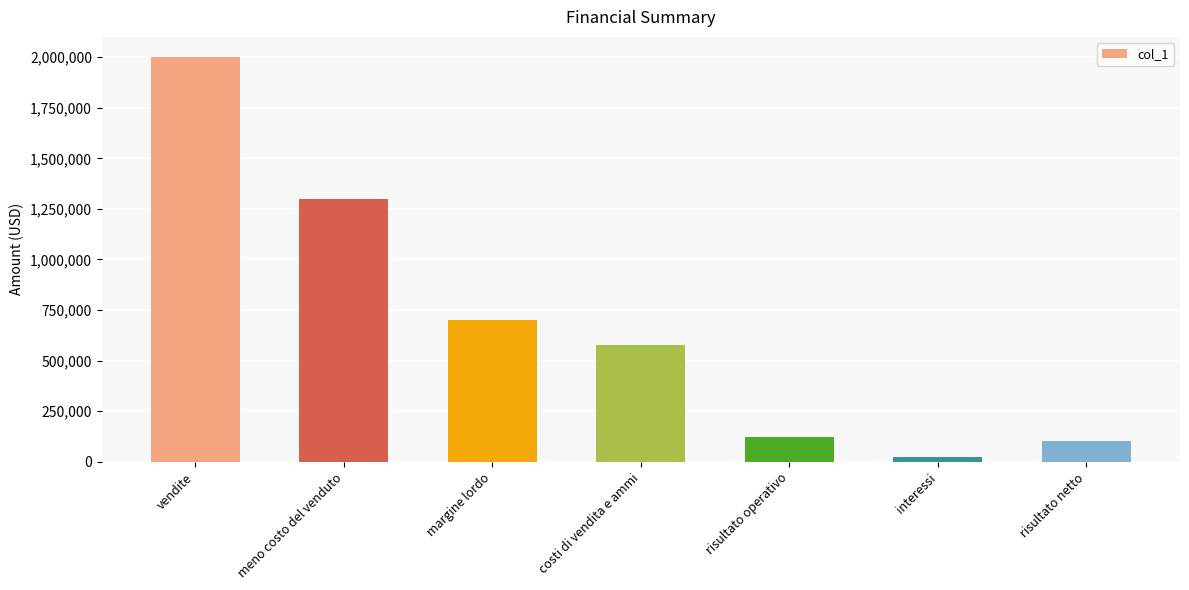

What is the ratio of the value at costi di vendita e ammi to the value at risultato operativo?

4.6